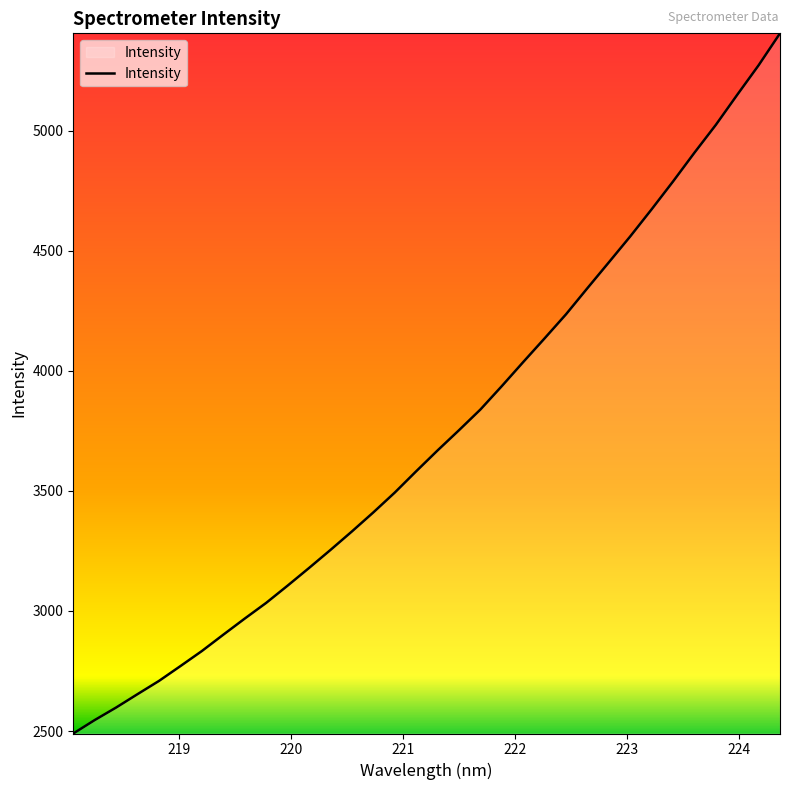

What is the difference between the maximum and minimum values?

2914.7